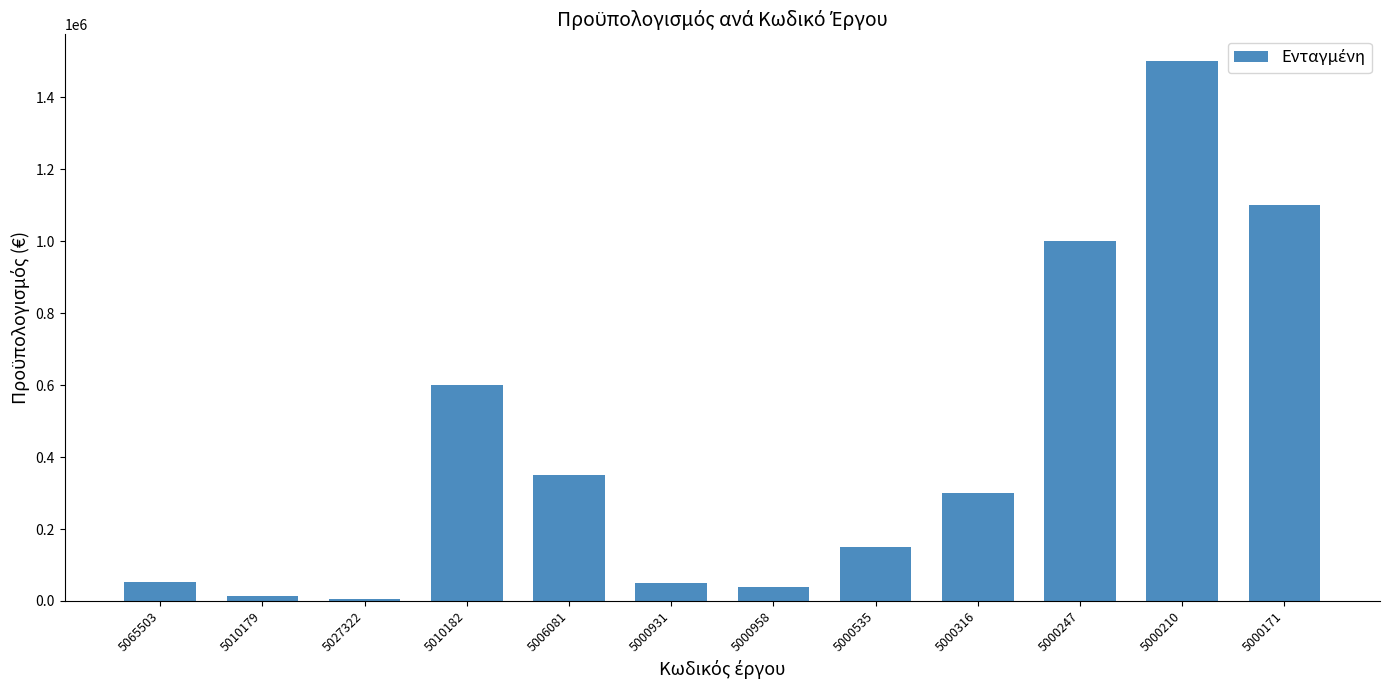

What is the difference between the values at 5000171 and 5000535?

950000